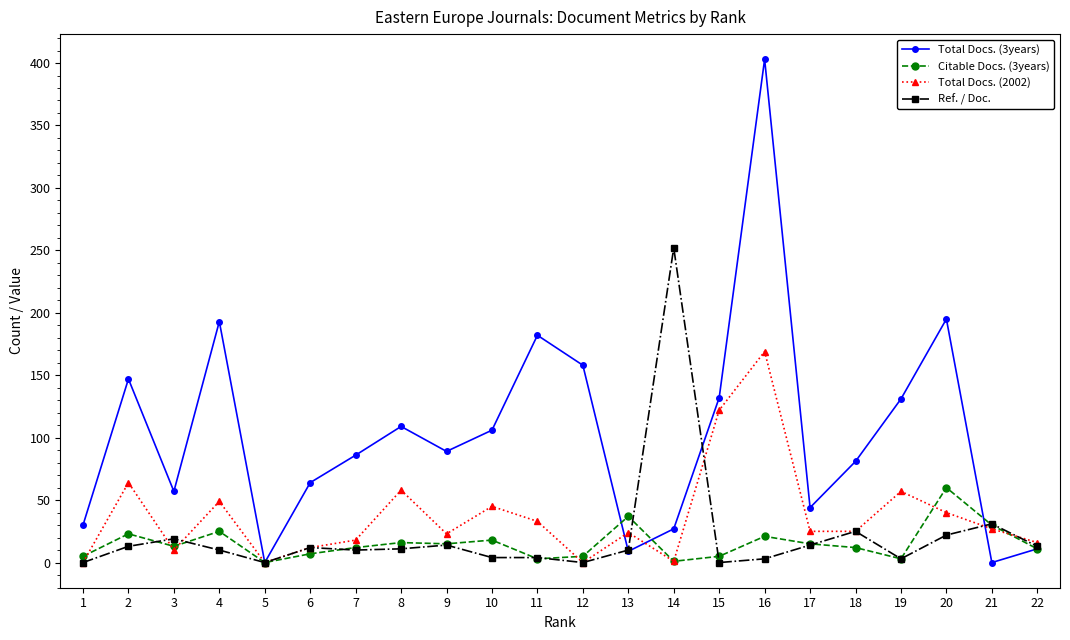

Which label corresponds to the largest value in the chart?

16